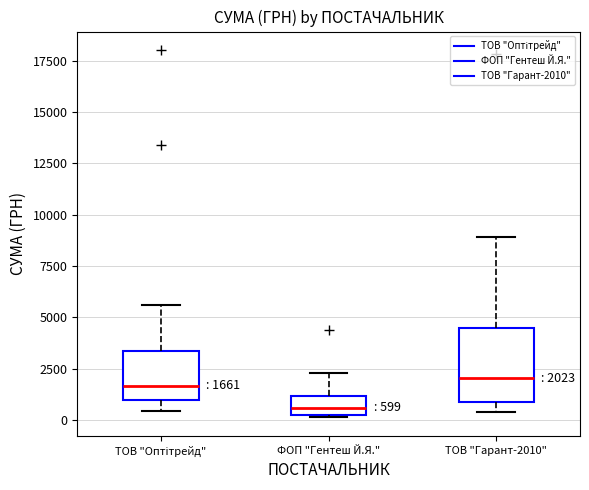

Comparing the boxes themselves (not the whiskers), which one is the tallest?

ТОВ "Гарант-2010"